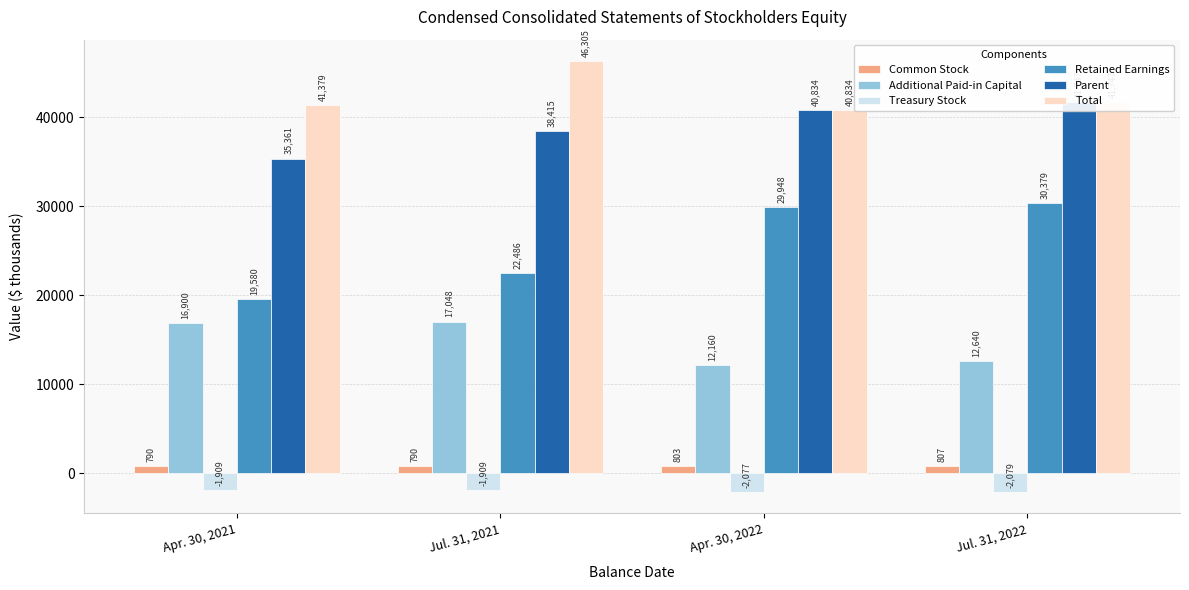

What is the label of the 4th bar from the right?

Apr. 30, 2021